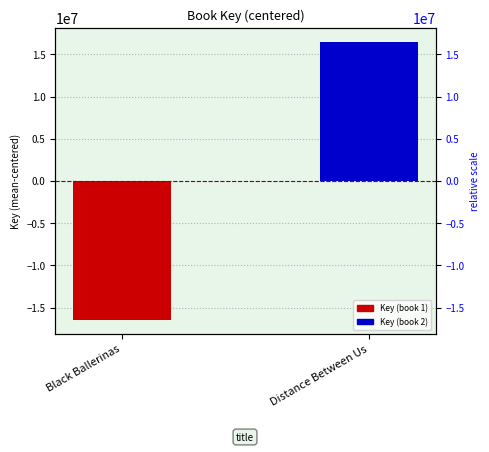

Count the number of data series in this chart.

1